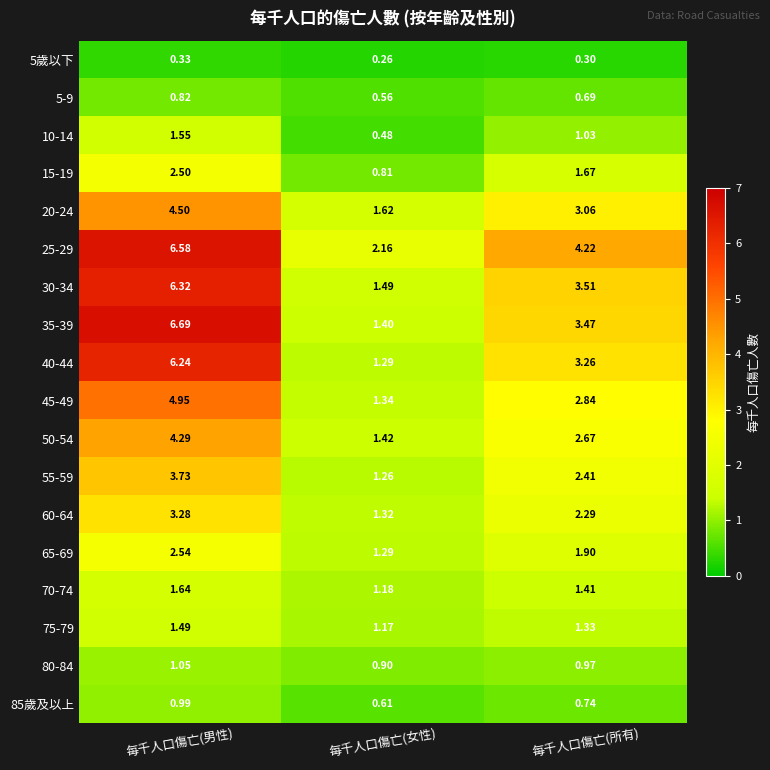

Is the value of 10-14 at 每千人口傷亡(女性) greater than the value of 50-54 at 每千人口傷亡(男性)?

No